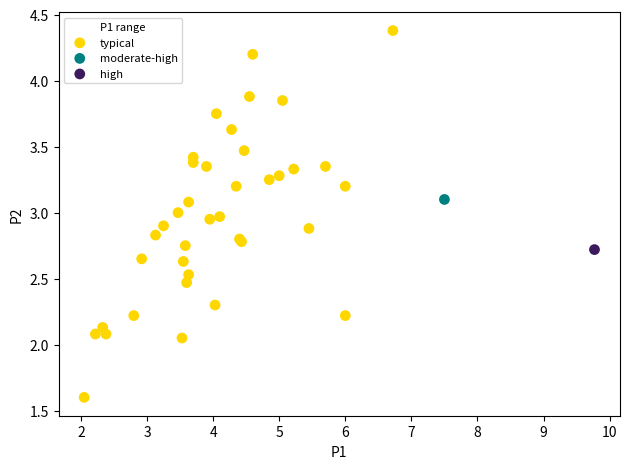

What are all the series names shown in the legend?

typical, moderate-high, high